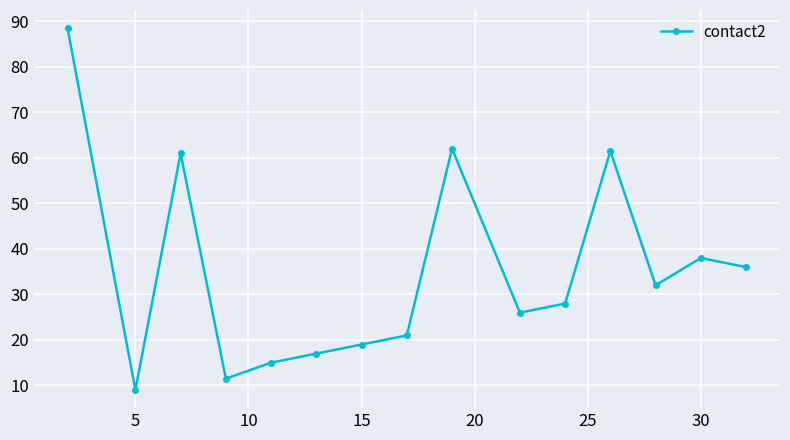

How many interior local peaks (higher than both neighbors) does the data have?

4